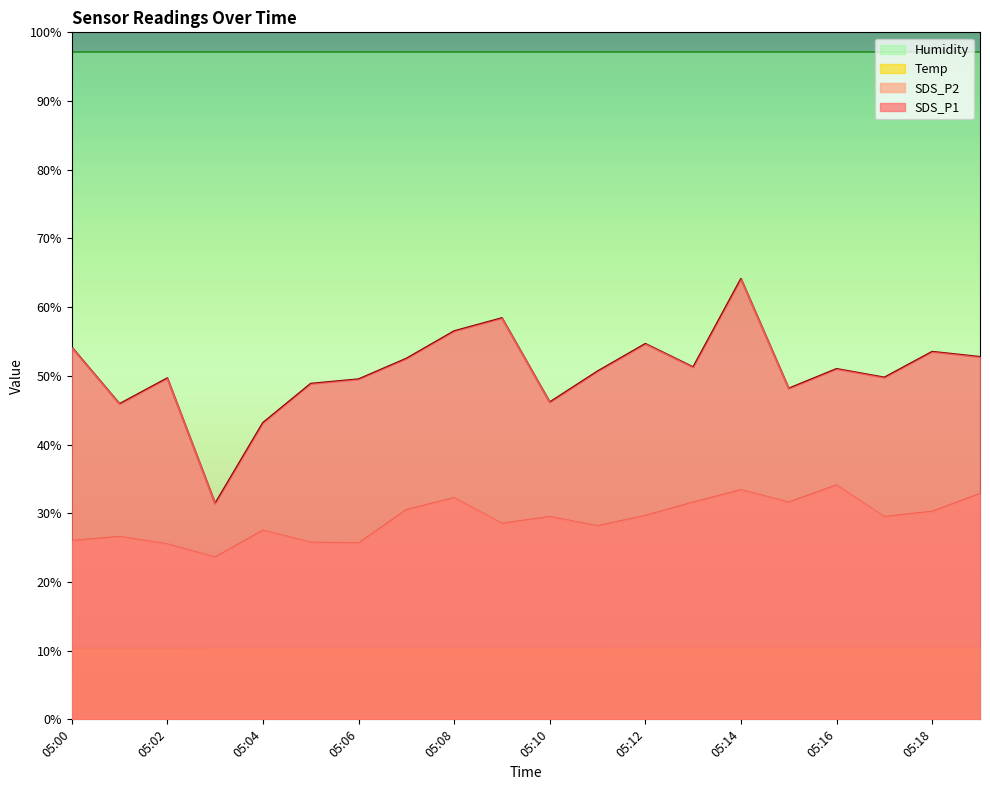

Does the chart display data point markers on the line(s)?

No